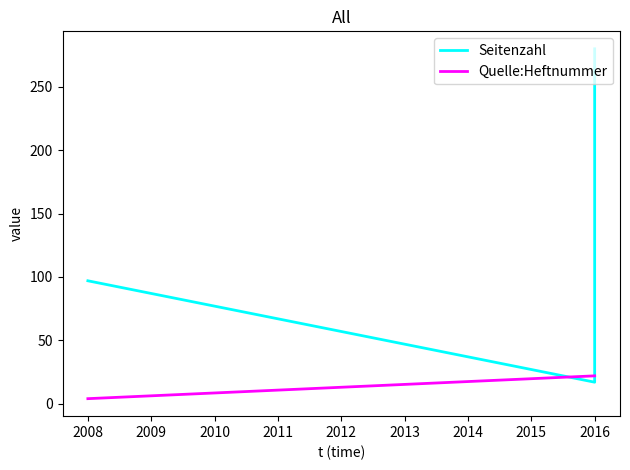

What is the value of the Quelle:Heftnummer point at the 2nd from the left?

22